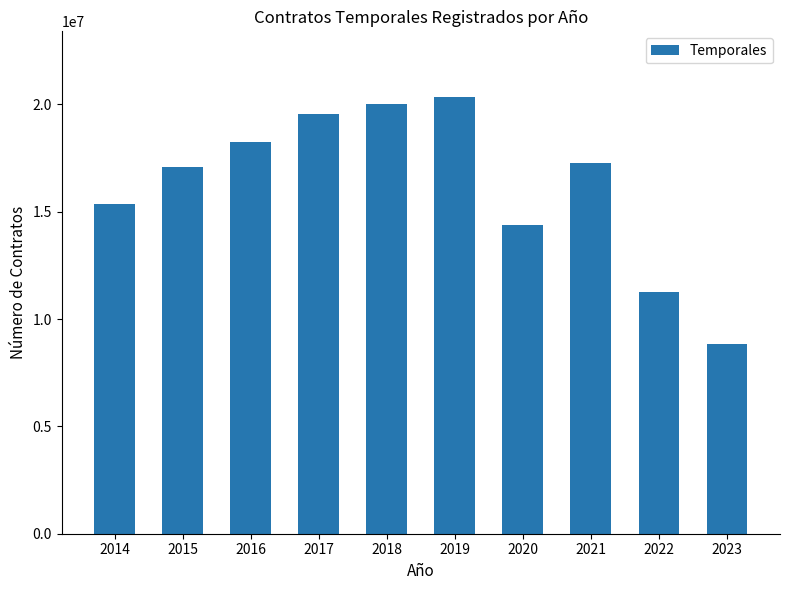

Does the chart contain any negative values?

No